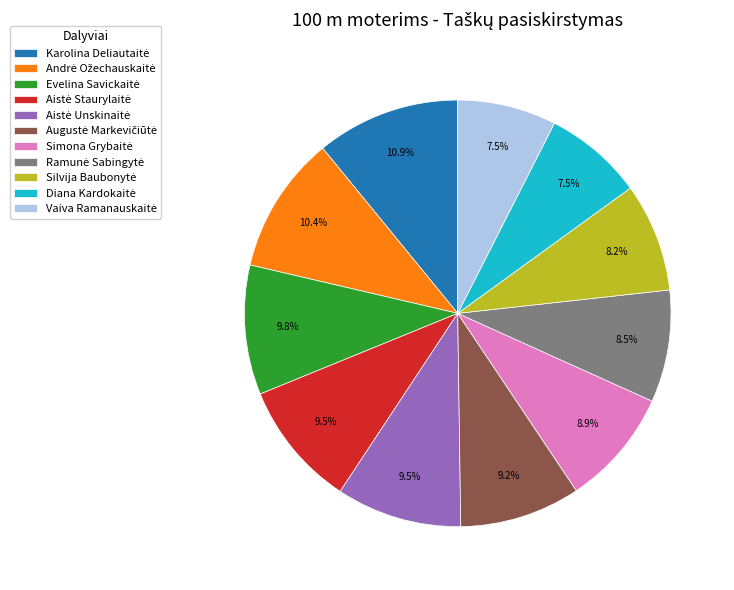

To the nearest percent, what is the average slice percentage?

9%